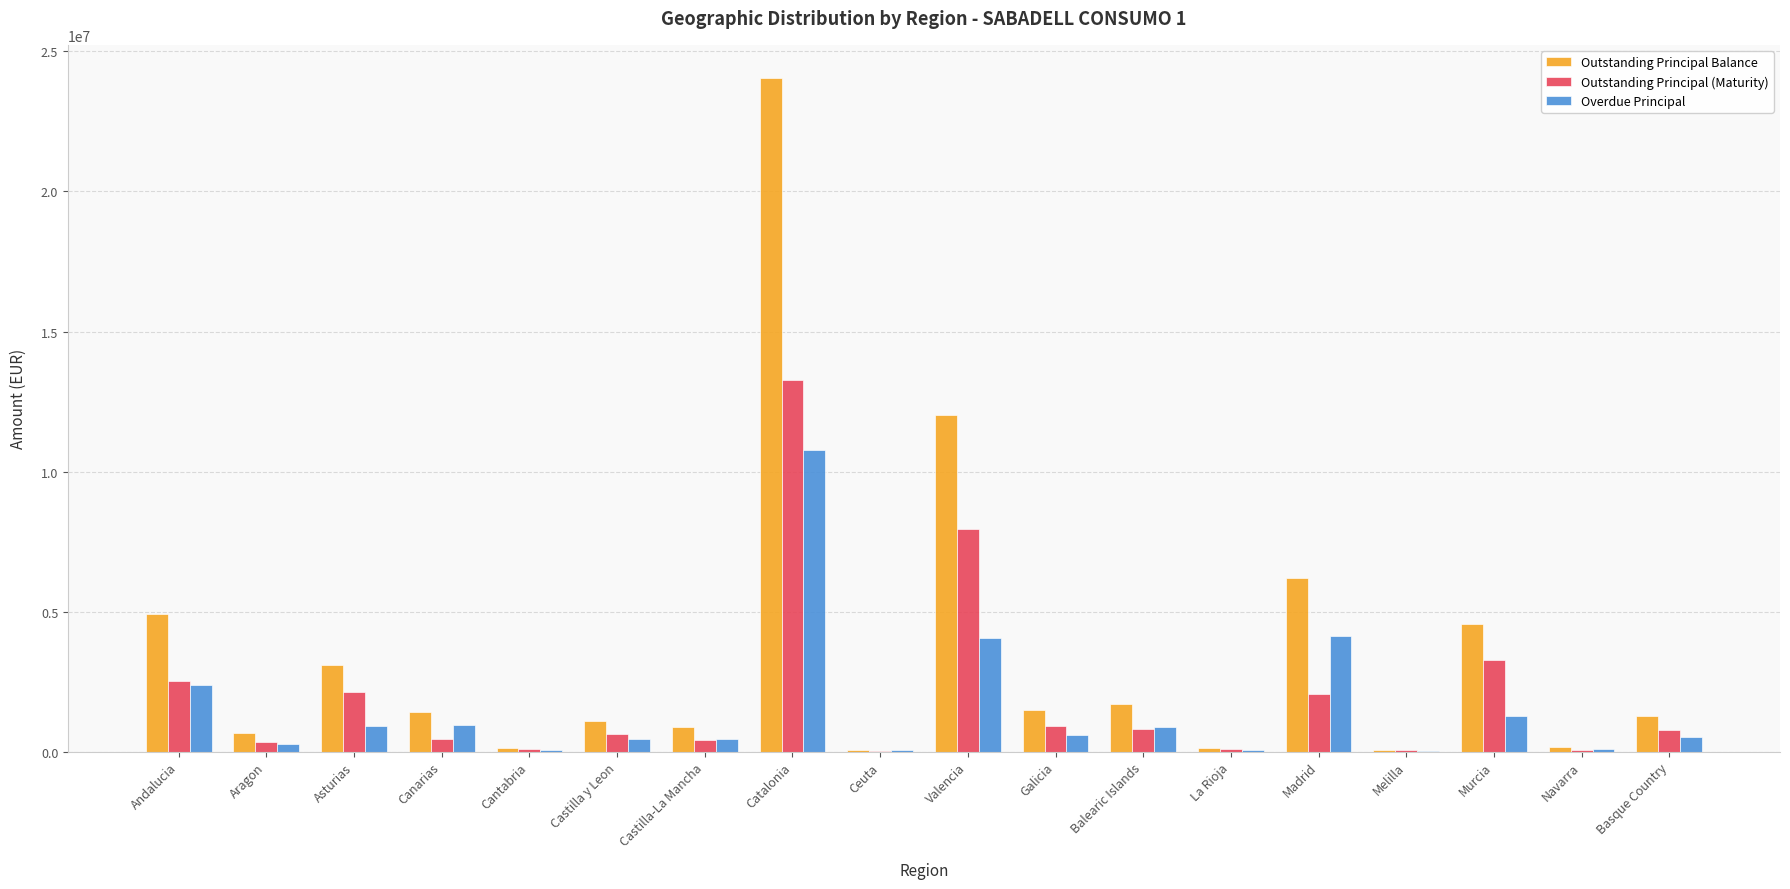

How many groups of bars are there?

18